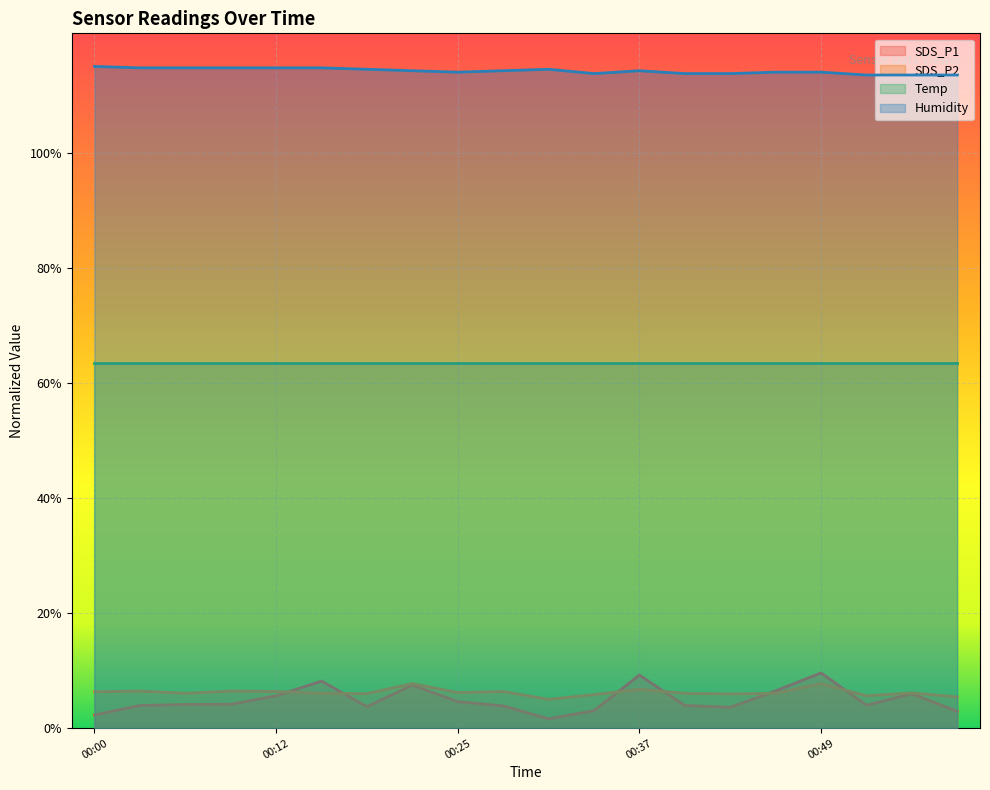

What is the difference between the second highest and second lowest values in the SDS_P1 series?

0.1